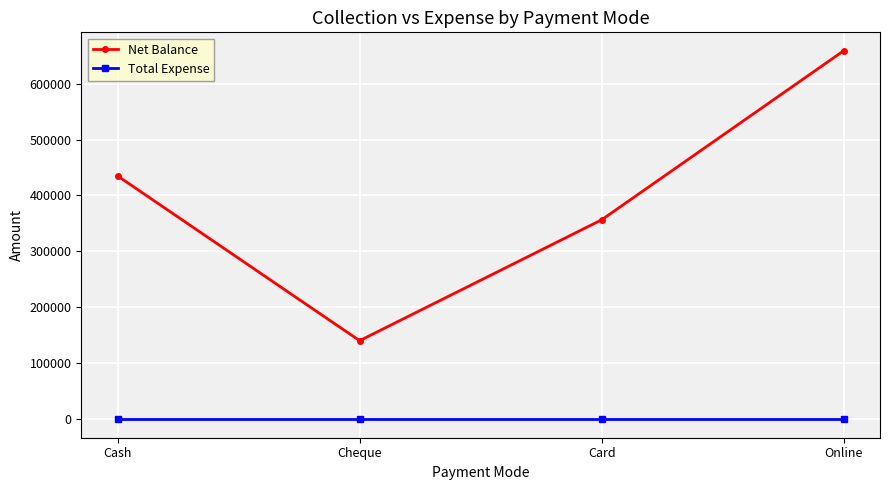

Which series has the largest total across all categories?

Net Balance